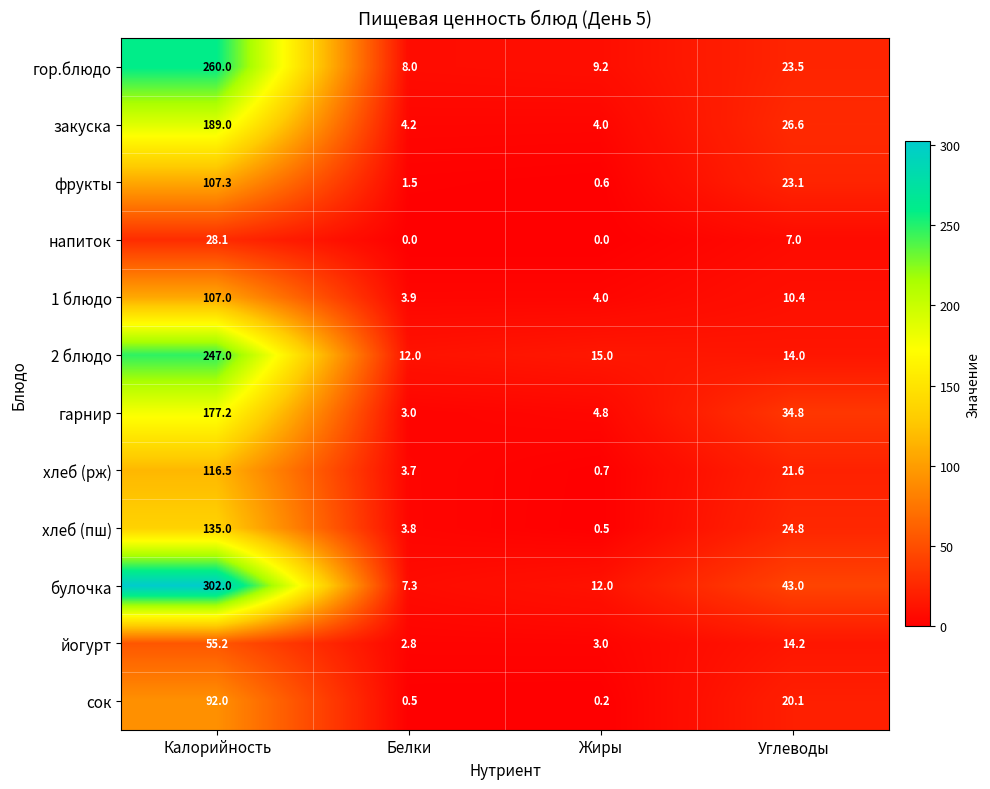

Which category has the highest value across all series?

Калорийность